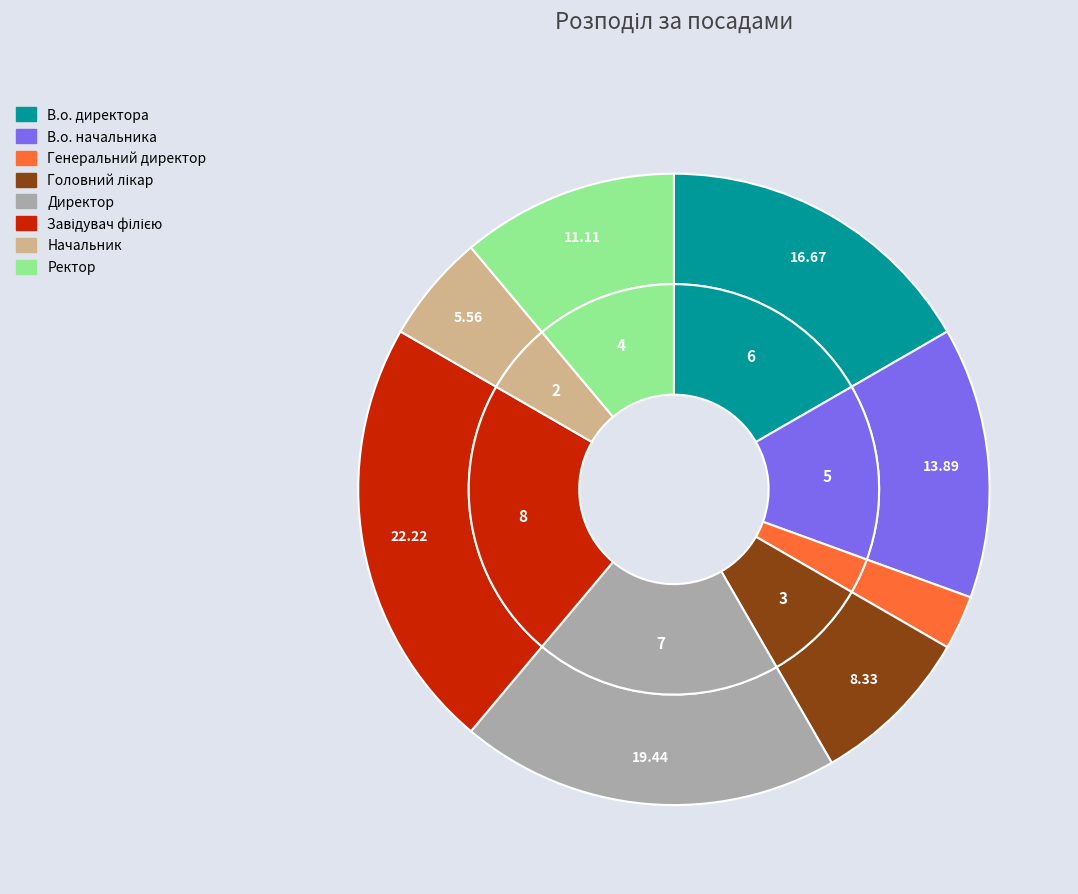

To the nearest percent, what is the average slice percentage?

12%